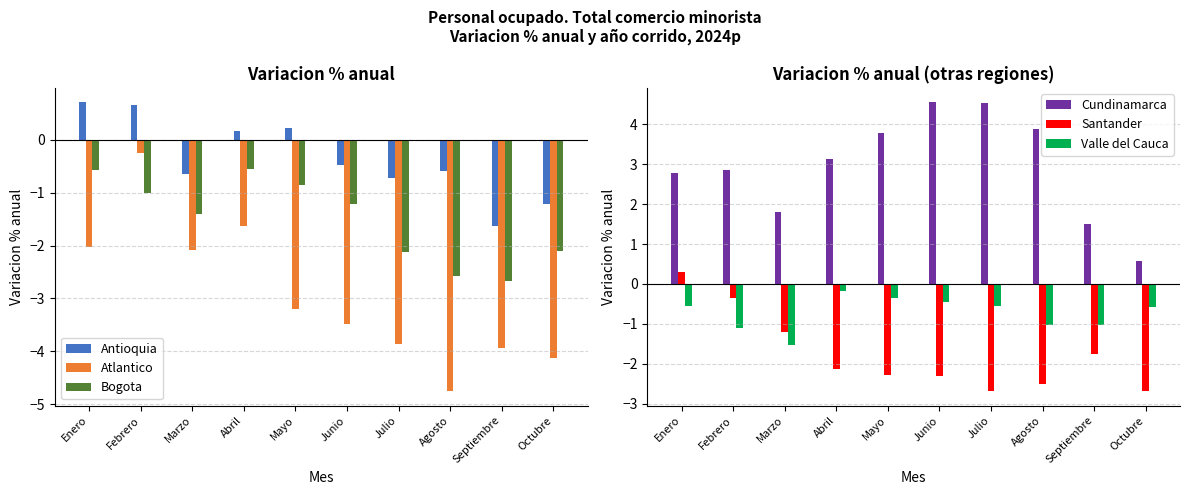

At which label does Atlantico reach its peak?

Febrero